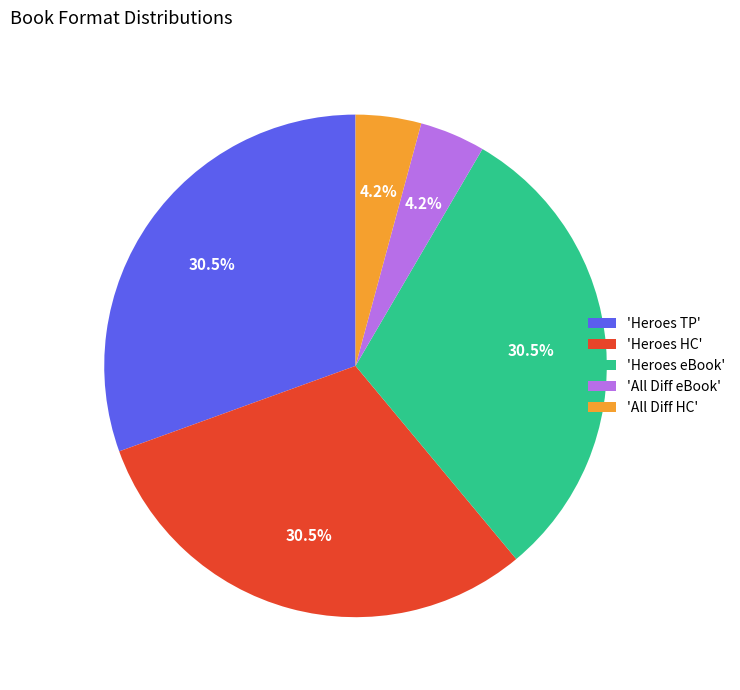

Count the number of slices in the pie.

5